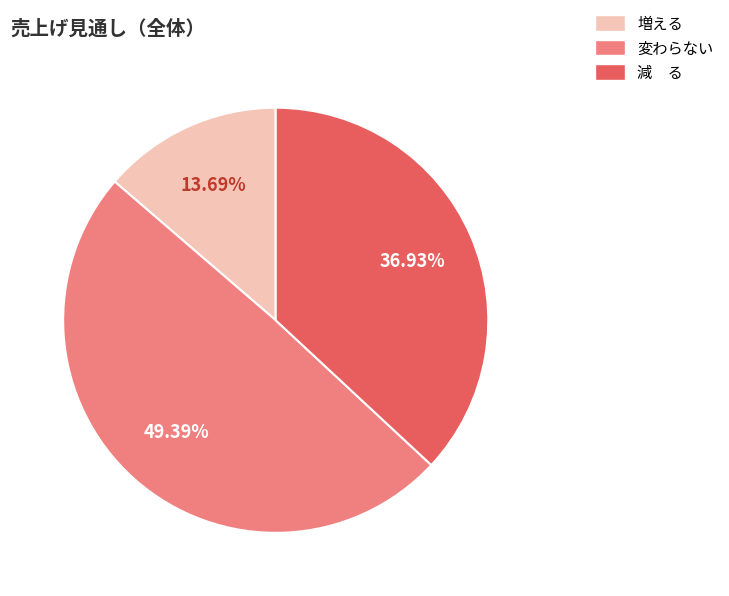

Rank the categories by value from lowest to highest.

増える, 減 る, 変わらない